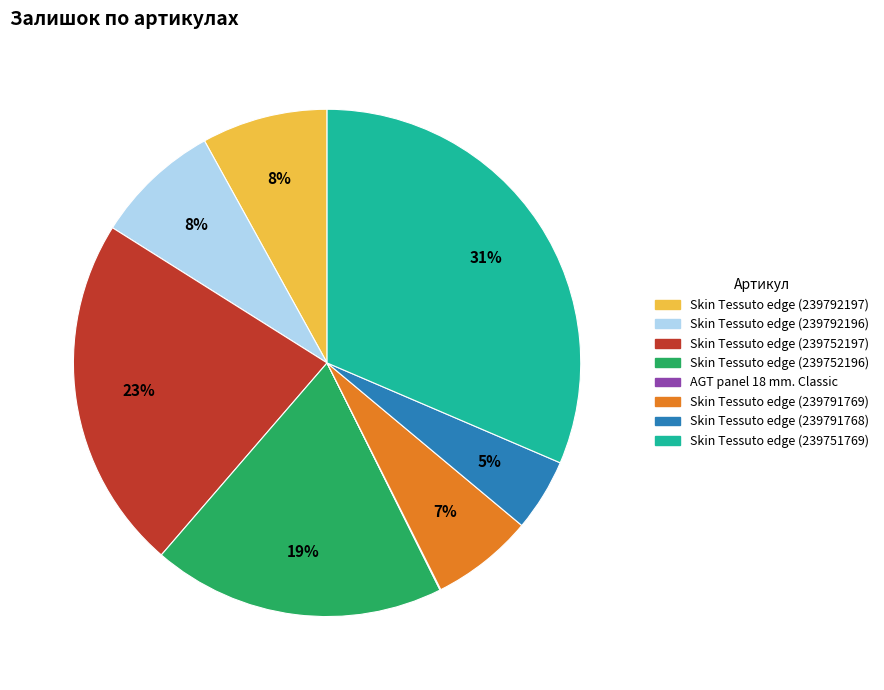

Is Skin Tessuto edge (239792196) the majority of the pie?

No